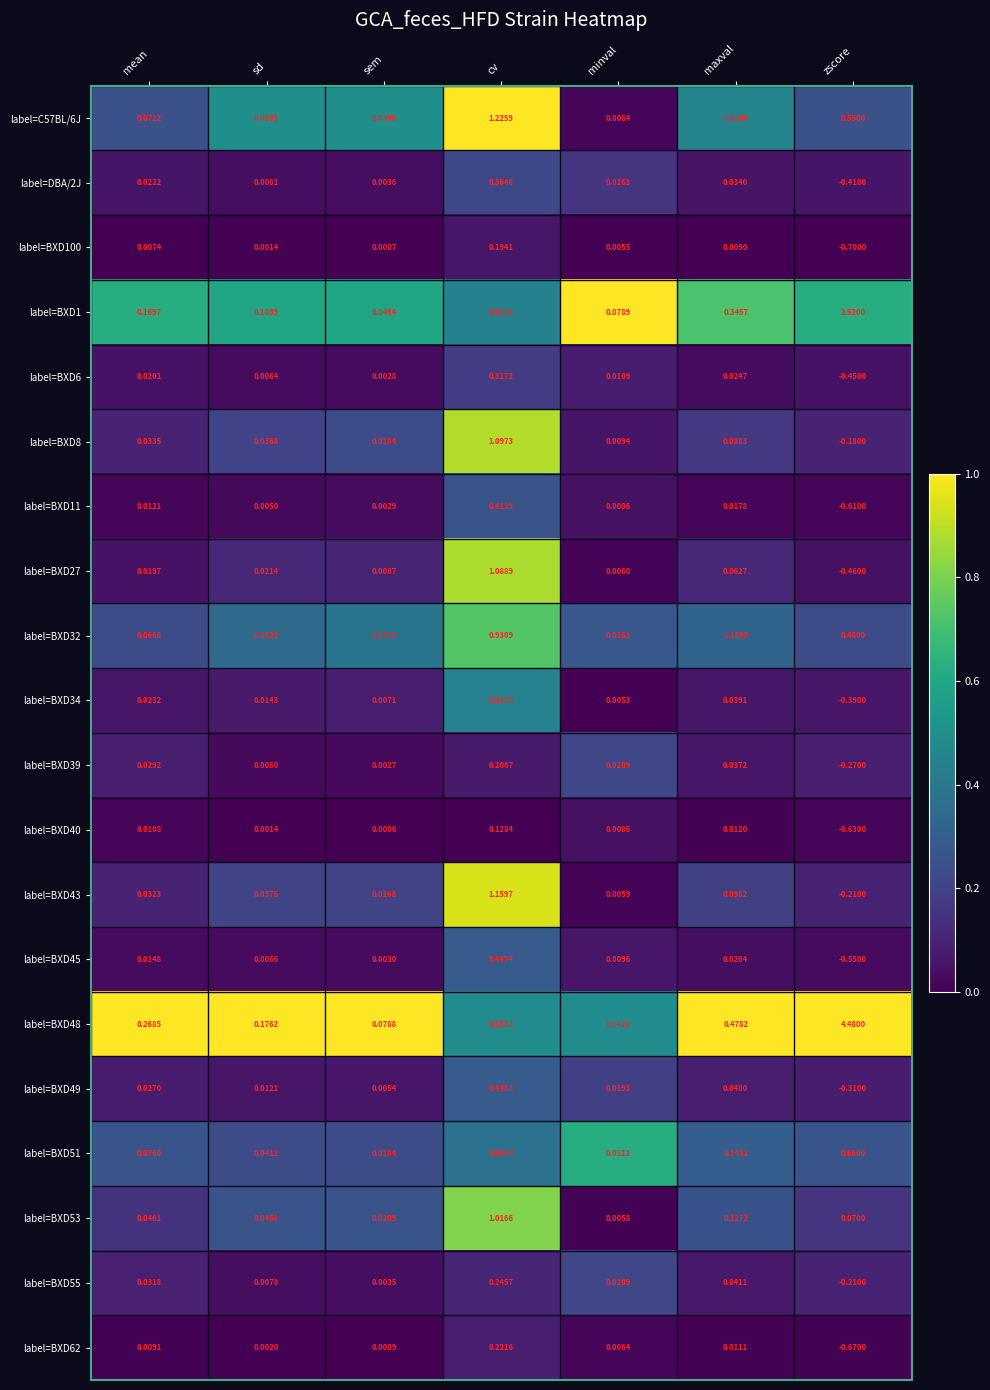

At which label is label=BXD48 closest to 2?

cv